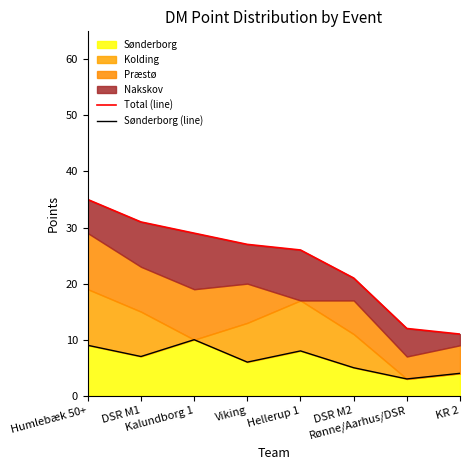

At which category is the sum across all series the highest?

Humlebæk 50+